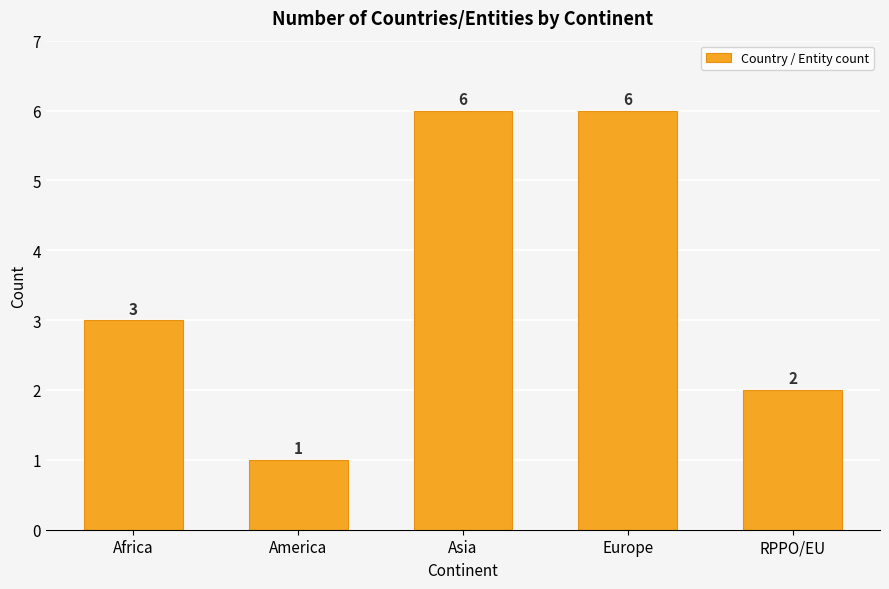

How many data points does each series have?

5